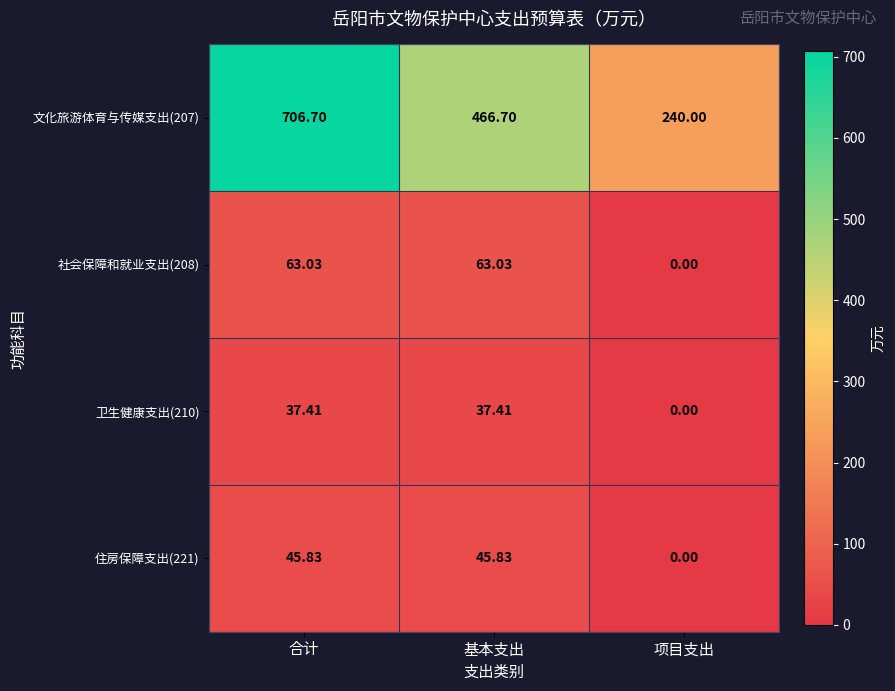

At which label is 文化旅游体育与传媒支出(207) closest to 473?

基本支出